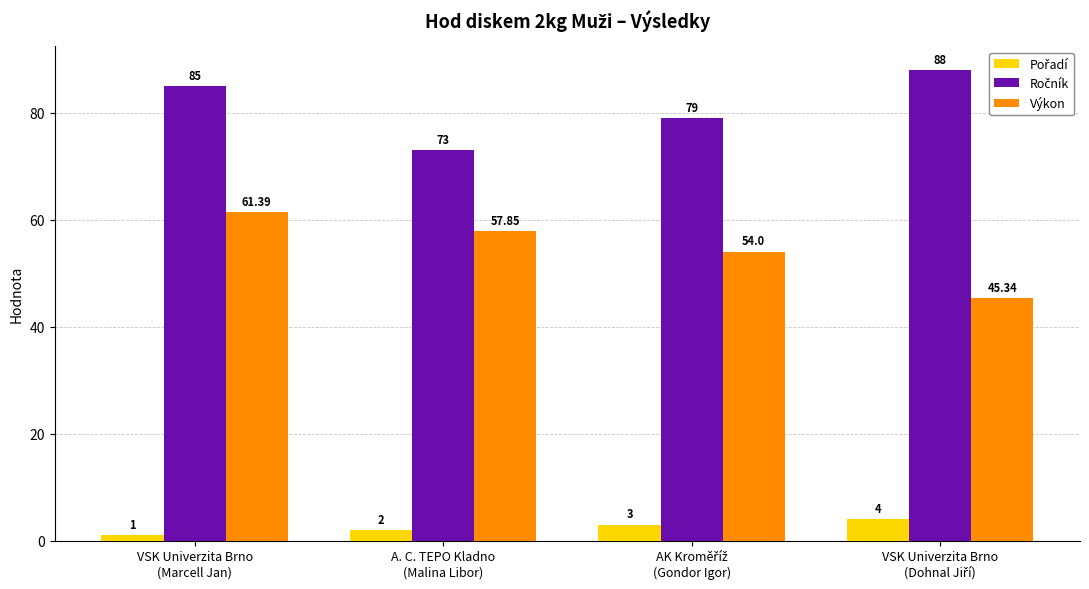

At how many categories does at least one series exceed 70?

4